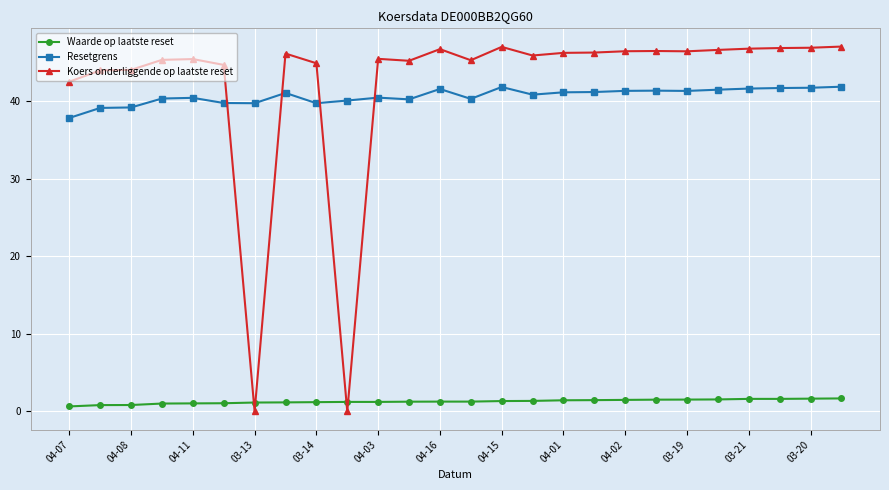

What are all the series names shown in the legend?

Waarde op laatste reset, Resetgrens, Koers onderliggende op laatste reset